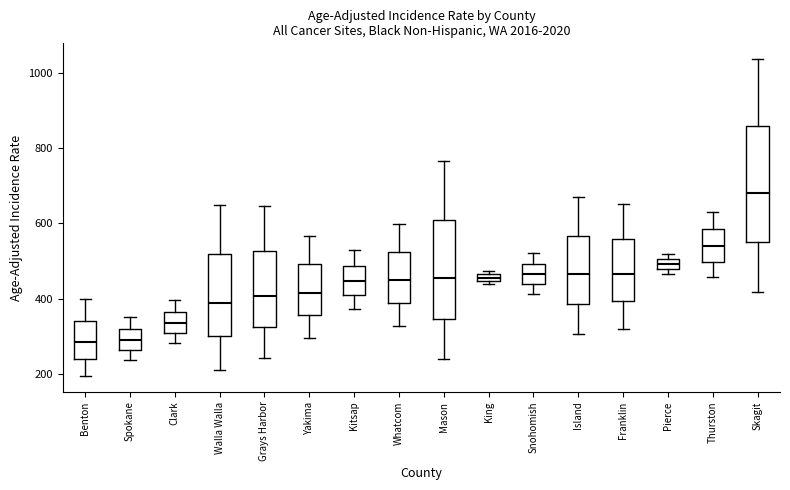

Where is the lower edge of the box for Island on the y-axis? The values are not printed on the chart, so give them approximately, as read against the axis.

380